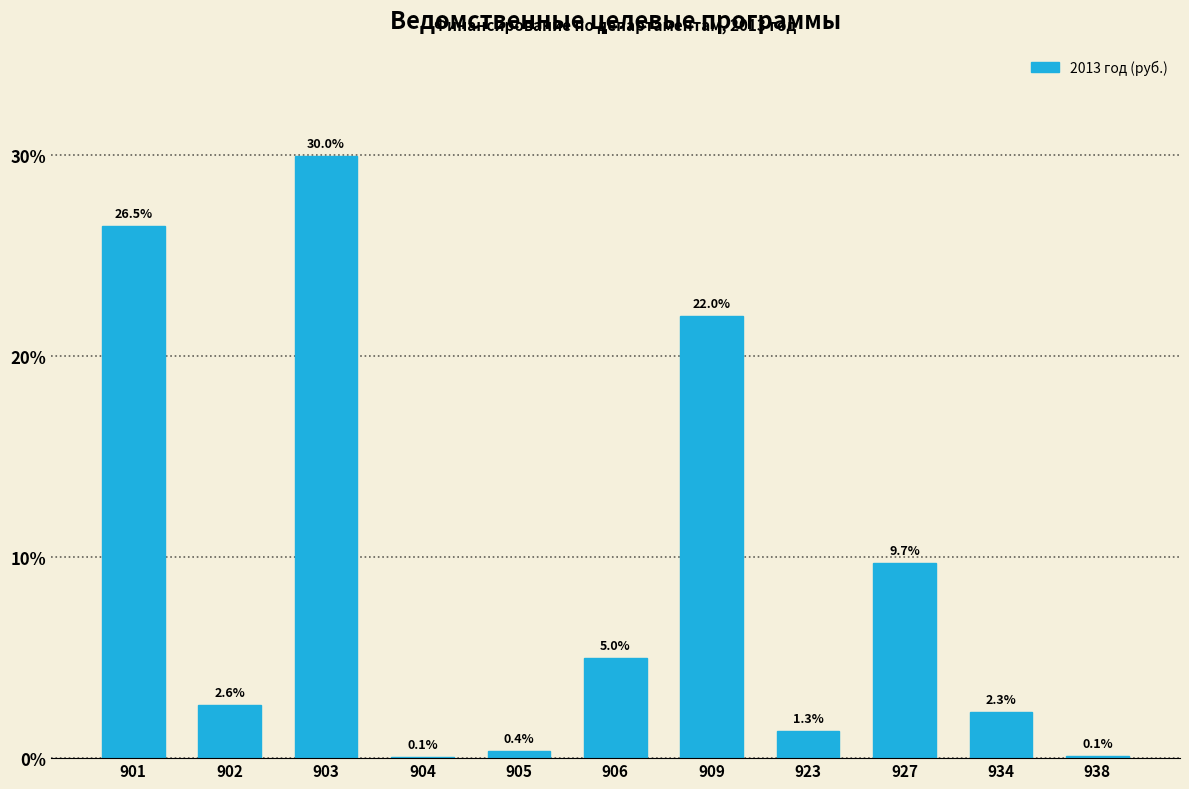

Reading left to right, list all the values displayed in this chart.

901=26.5	902=2.6	903=30.0	904=0.1	905=0.4	906=5.0	909=22.0	923=1.3	927=9.7	934=2.3	938=0.1